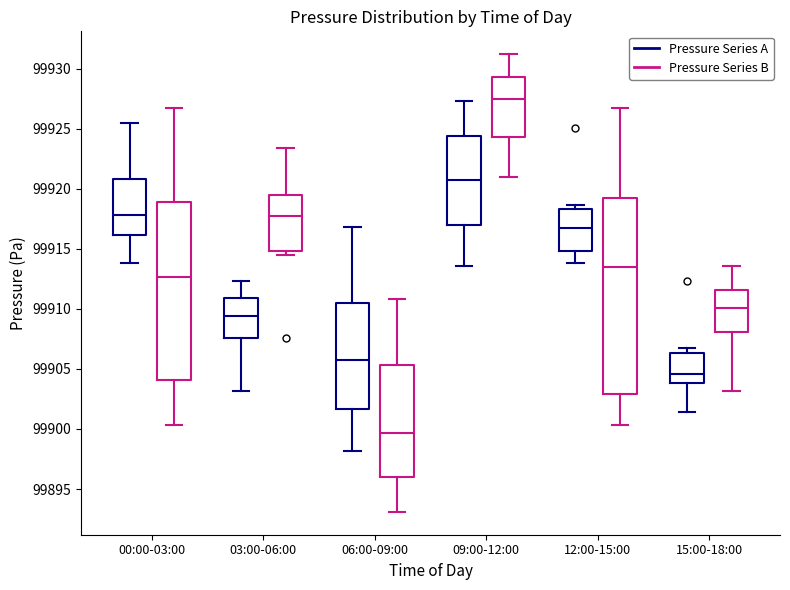

Where does the lower whisker of the box for 15:00-18:00 (Pressure Series A) end on the y-axis? The values are not printed on the chart, so give them approximately, as read against the axis.

99901.5